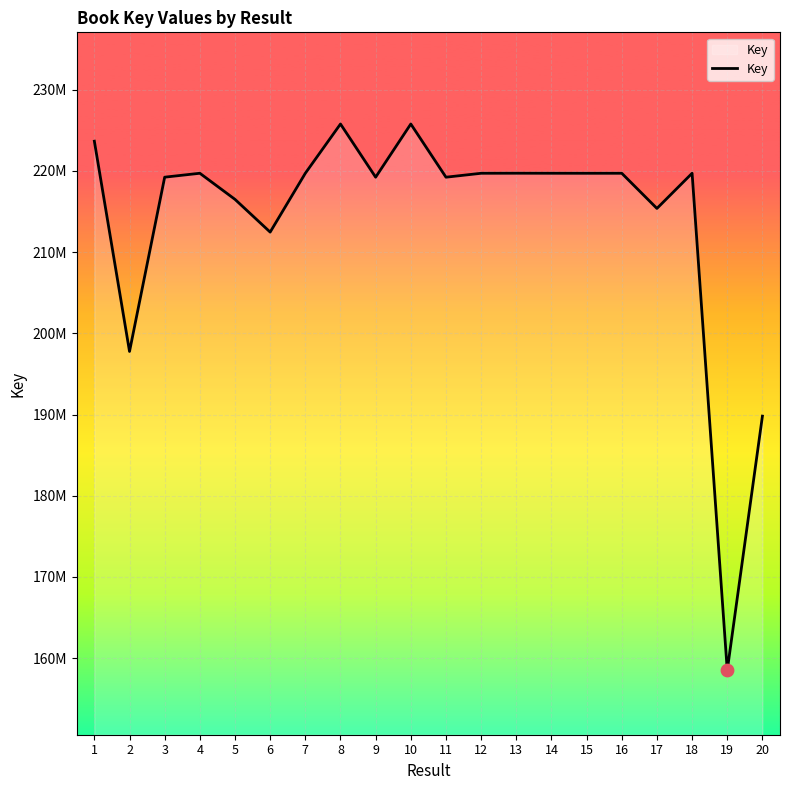

What is the change in value from 3 to 16?

+480415